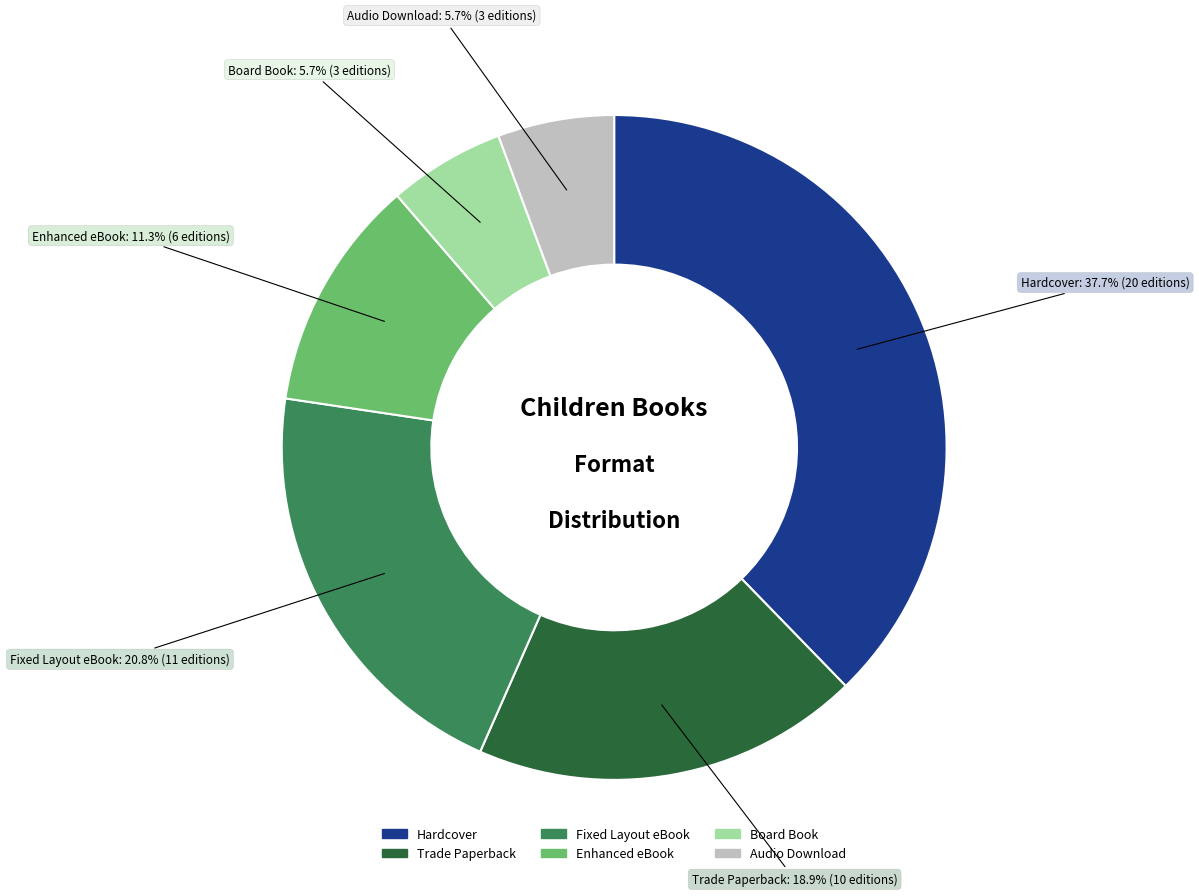

Which has a higher value, Audio Download or Trade Paperback?

Trade Paperback